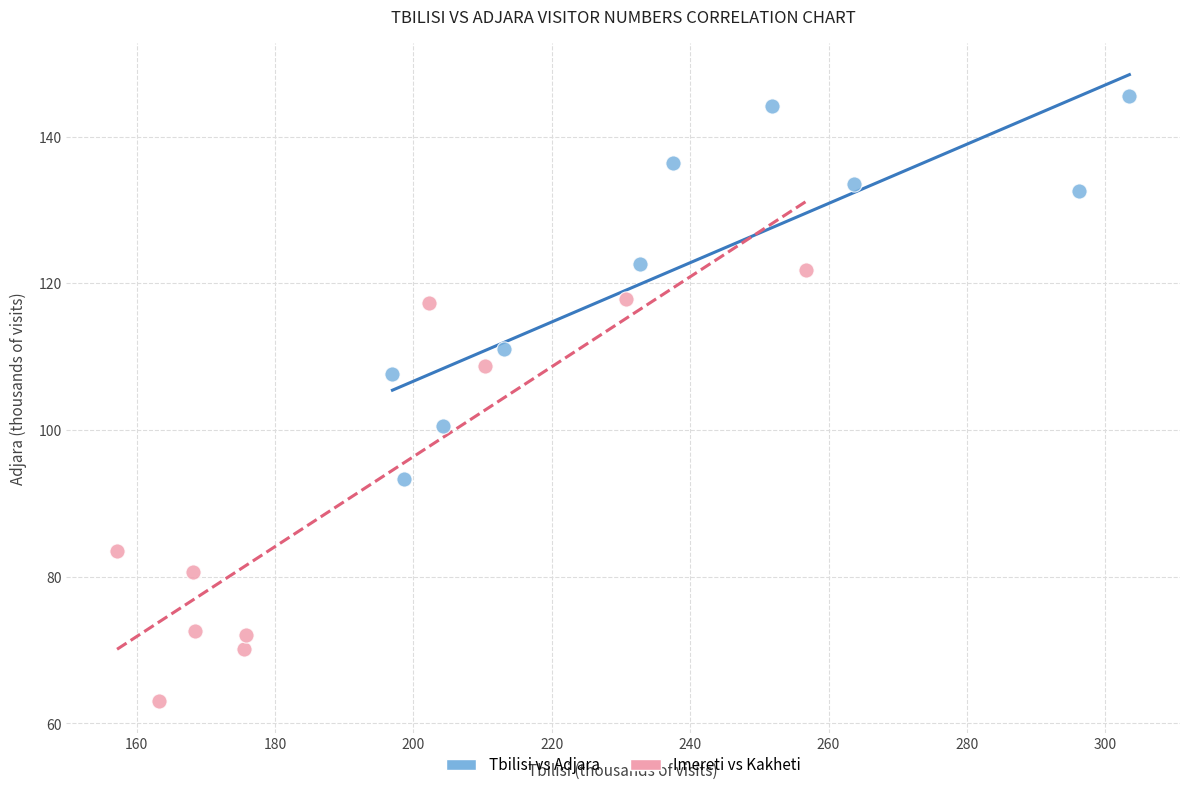

Which series reaches the maximum Y coordinate?

Tbilisi vs Adjara